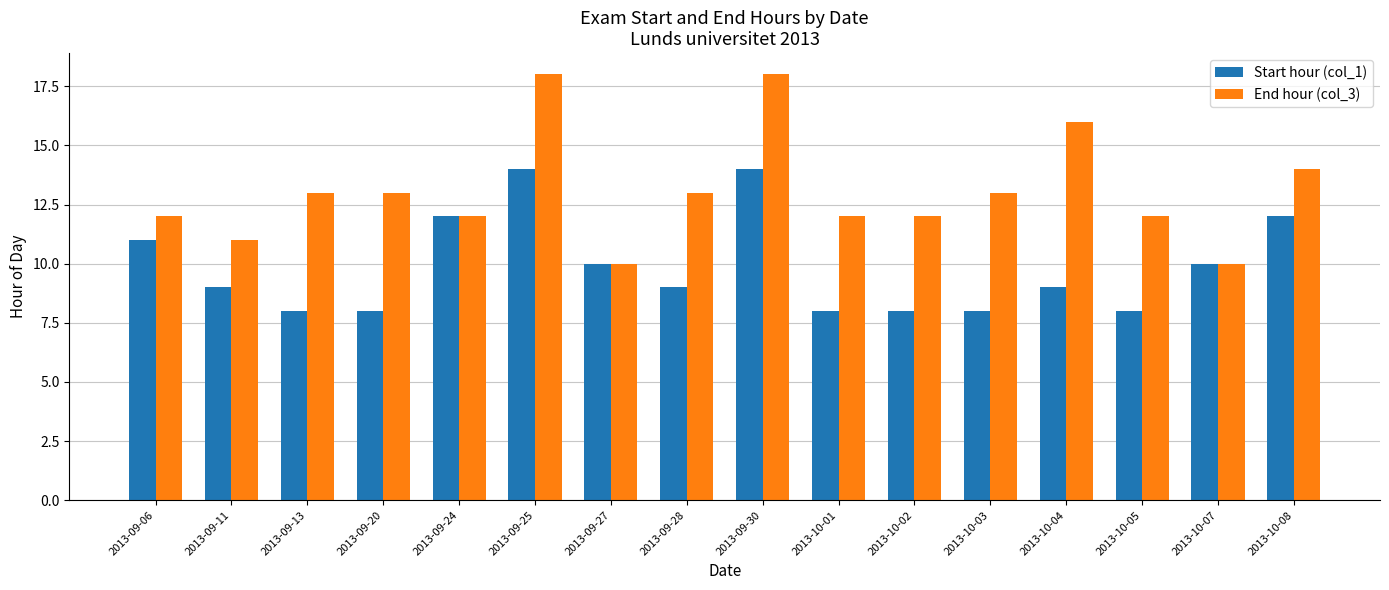

What is the greatest value displayed?

18